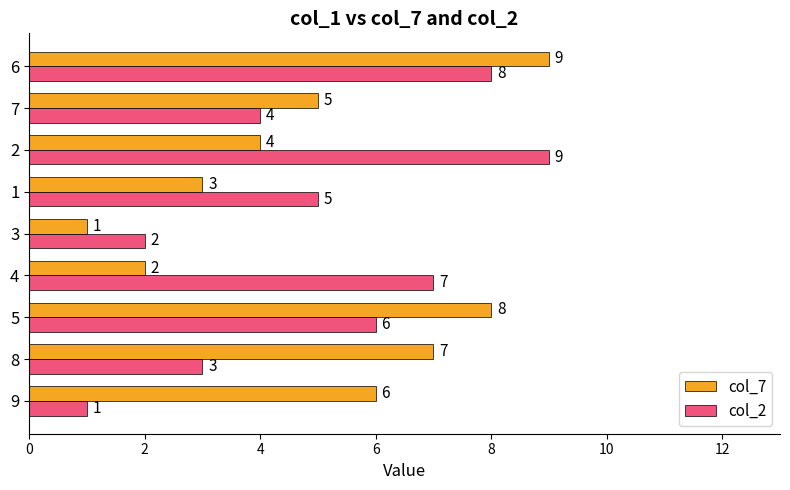

What is the sum of the col_7 values at 2 and 6?

13